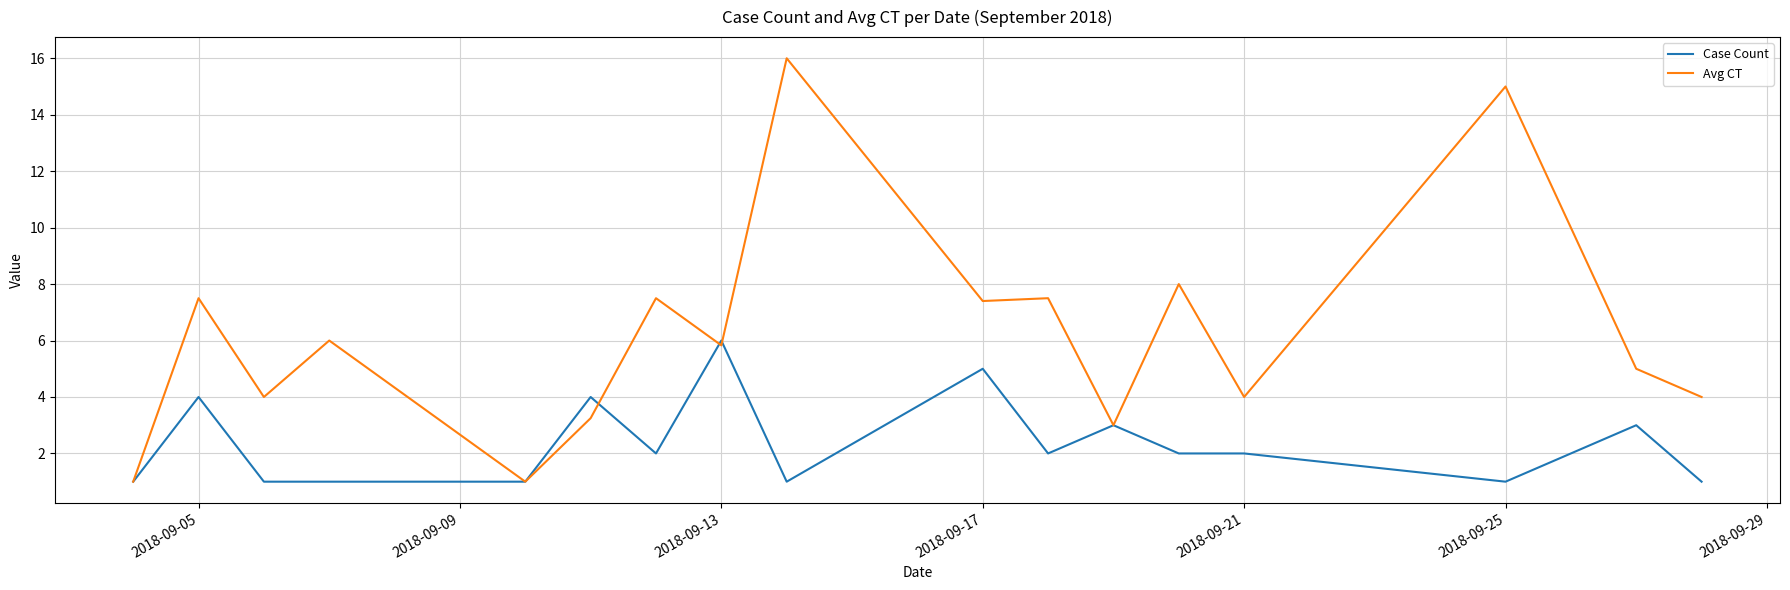

Rank the series by their maximum value, from lowest to highest.

Case Count, Avg CT